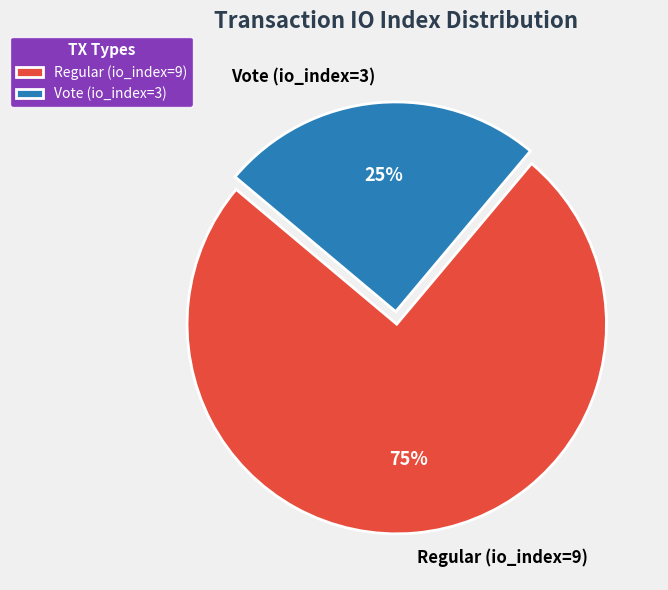

To the nearest percent, what is the combined percentage of Regular (io_index=9) and Vote (io_index=3)?

100%